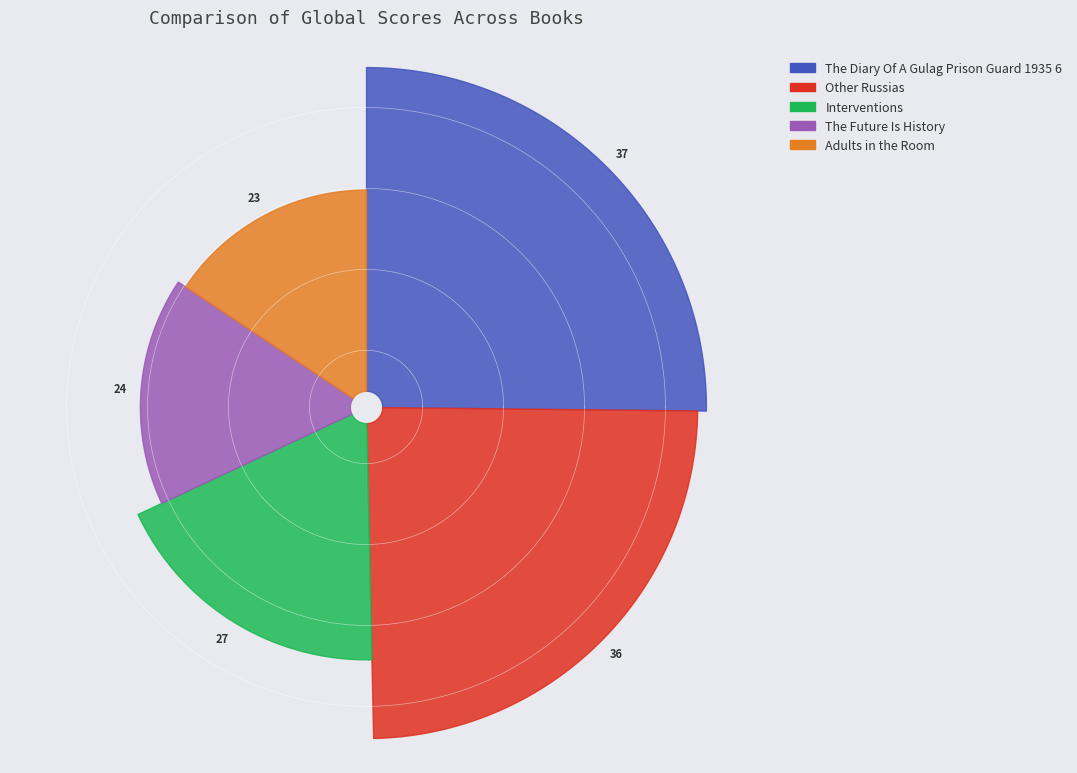

Does Adults in the Room represent more than half of the total?

No